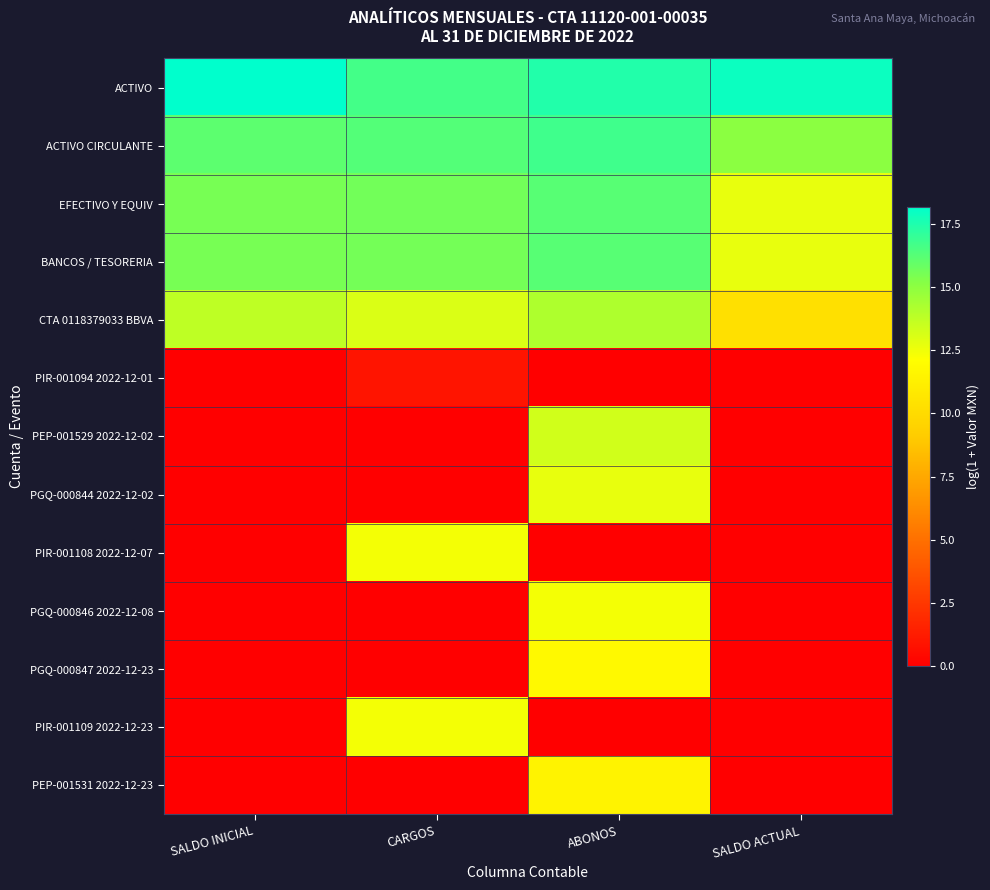

Reading left to right, transcribe all the data shown in this chart.

ACTIVO: SALDO INICIAL=18.2	CARGOS=16.7	ABONOS=17.4	SALDO ACTUAL=17.9
ACTIVO CIRCULANTE: SALDO INICIAL=16.1	CARGOS=16.3	ABONOS=16.7	SALDO ACTUAL=15.1
EFECTIVO Y EQUIV: SALDO INICIAL=15.5	CARGOS=15.6	ABONOS=16.2	SALDO ACTUAL=12.7
BANCOS / TESORERIA: SALDO INICIAL=15.5	CARGOS=15.6	ABONOS=16.2	SALDO ACTUAL=12.7
CTA 0118379033 BBVA: SALDO INICIAL=13.7	CARGOS=13.1	ABONOS=14.1	SALDO ACTUAL=10.3
PIR-001094 2022-12-01: SALDO INICIAL=0.0	CARGOS=0.9	ABONOS=0.0	SALDO ACTUAL=0.0
PEP-001529 2022-12-02: SALDO INICIAL=0.0	CARGOS=0.0	ABONOS=13.3	SALDO ACTUAL=0.0
PGQ-000844 2022-12-02: SALDO INICIAL=0.0	CARGOS=0.0	ABONOS=12.7	SALDO ACTUAL=0.0
PIR-001108 2022-12-07: SALDO INICIAL=0.0	CARGOS=12.4	ABONOS=0.0	SALDO ACTUAL=0.0
PGQ-000846 2022-12-08: SALDO INICIAL=0.0	CARGOS=0.0	ABONOS=12.4	SALDO ACTUAL=0.0
PGQ-000847 2022-12-23: SALDO INICIAL=0.0	CARGOS=0.0	ABONOS=11.8	SALDO ACTUAL=0.0
PIR-001109 2022-12-23: SALDO INICIAL=0.0	CARGOS=12.4	ABONOS=0.0	SALDO ACTUAL=0.0
PEP-001531 2022-12-23: SALDO INICIAL=0.0	CARGOS=0.0	ABONOS=11.4	SALDO ACTUAL=0.0